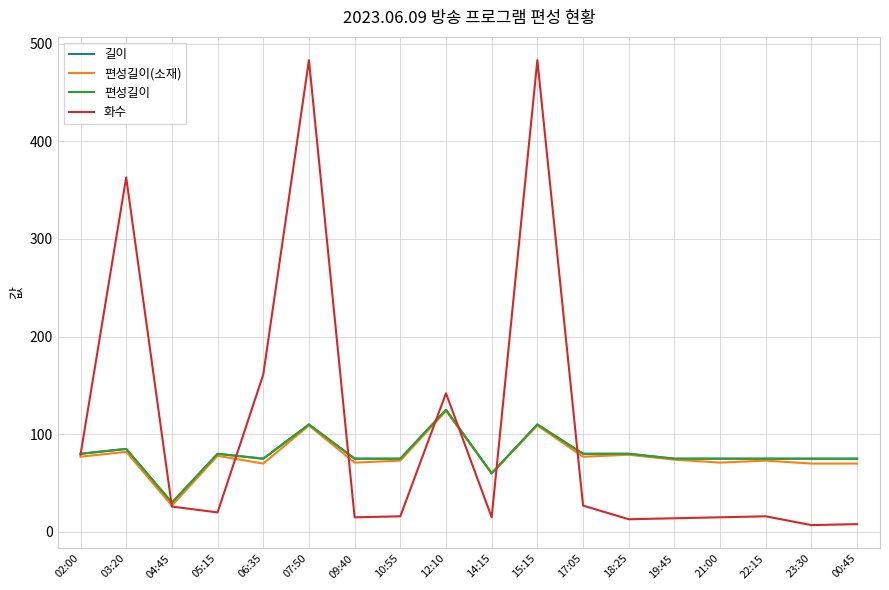

Does the chart have visible grid lines?

Yes